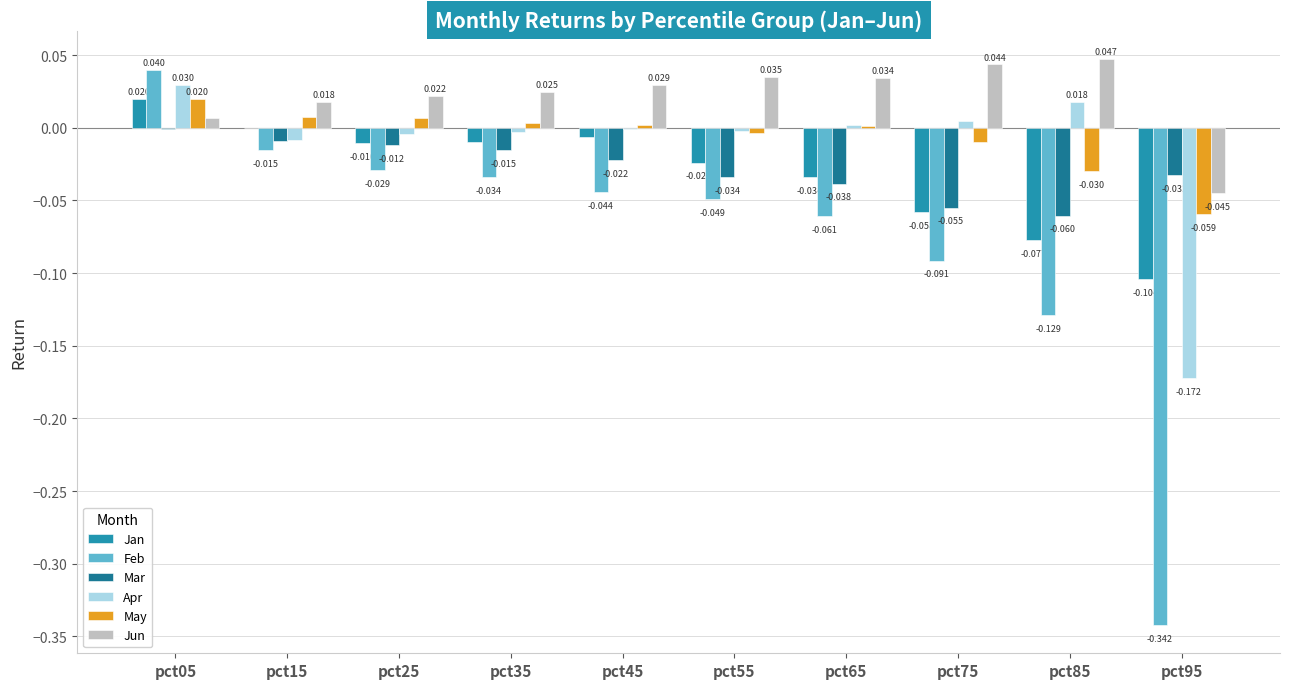

How many distinct data groups are displayed?

6